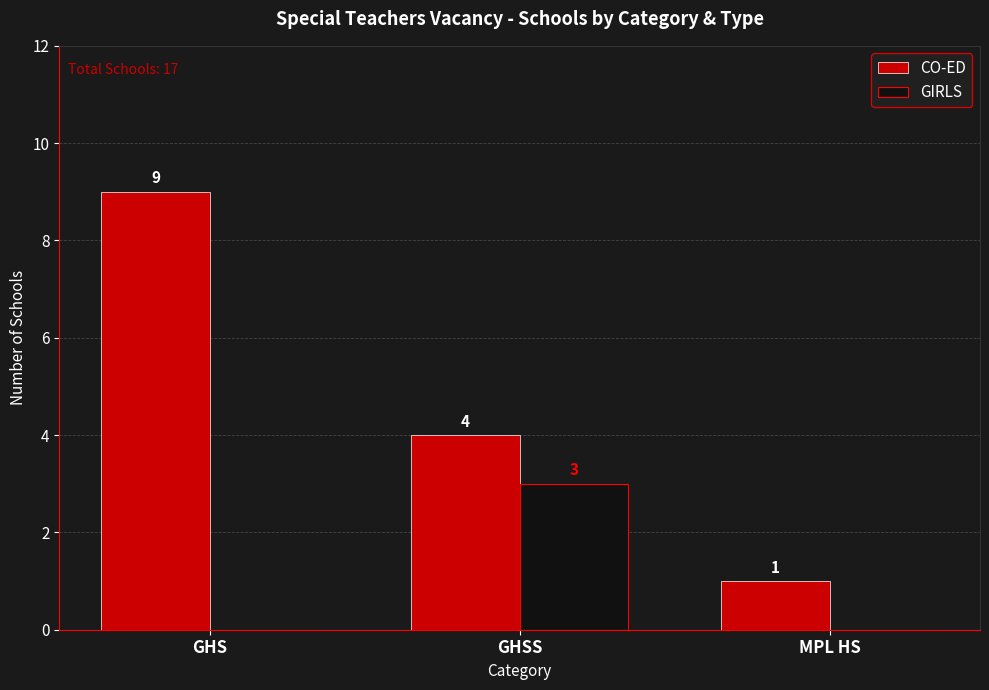

What is the sum of all GIRLS values?

3